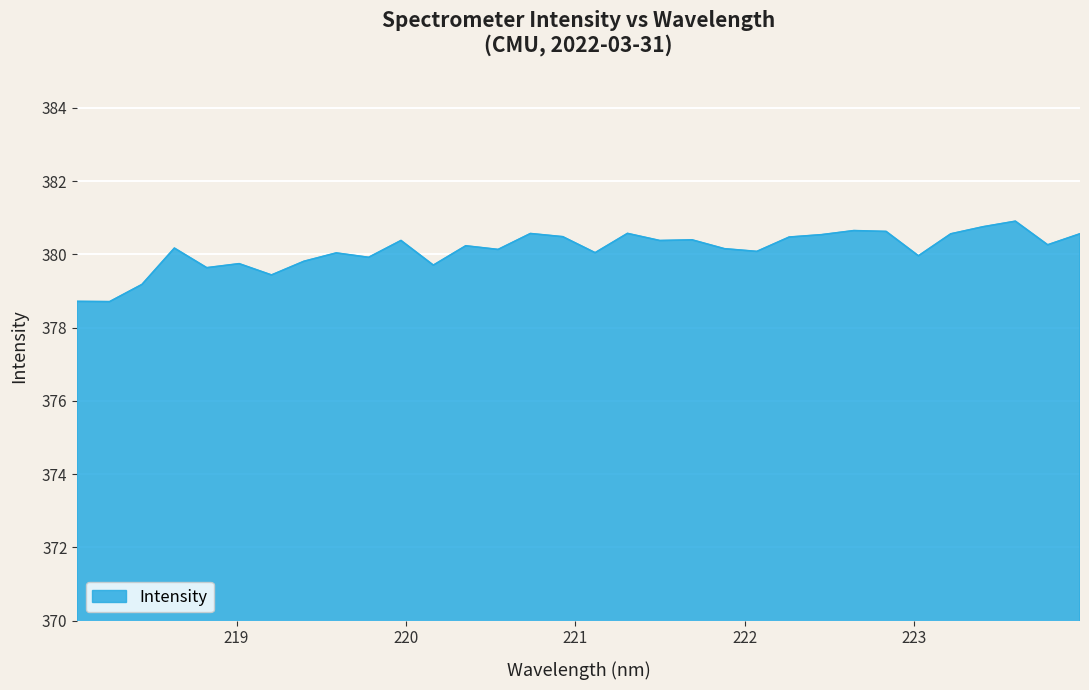

What is the maximum value shown in the chart?

380.9